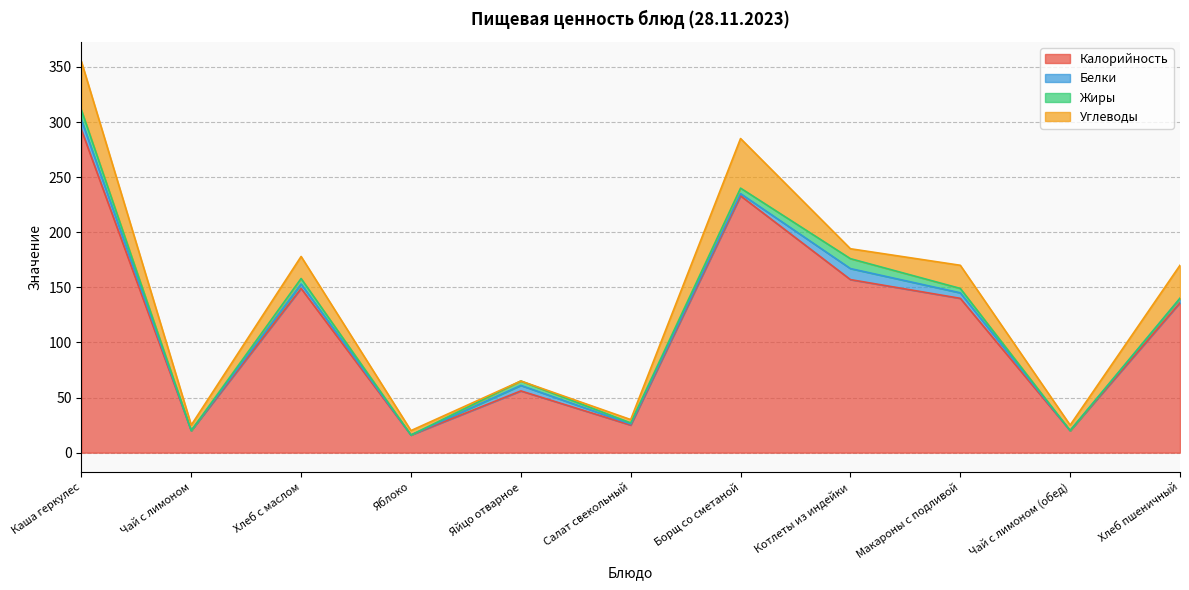

What is the total value across all series at Котлеты из индейки?

185